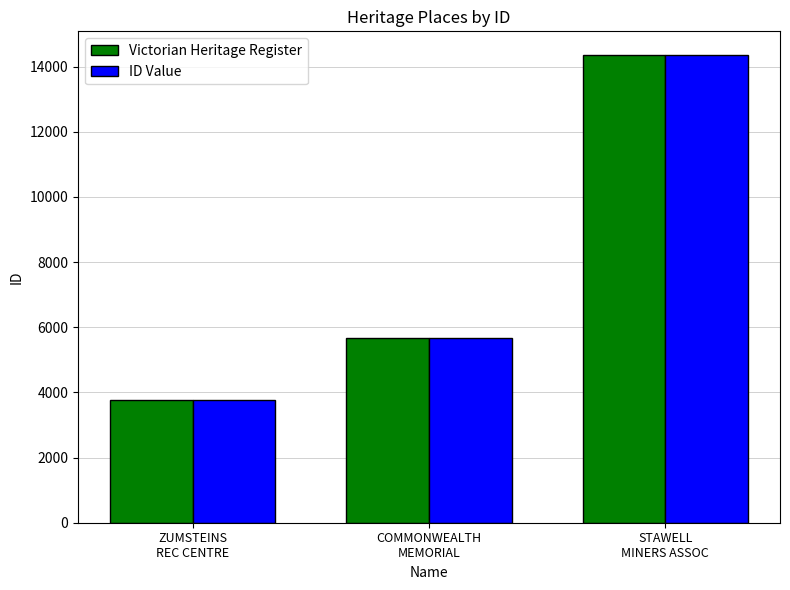

True or false: Victorian Heritage Register has a value of 3752 at ZUMSTEINS
REC CENTRE.

True